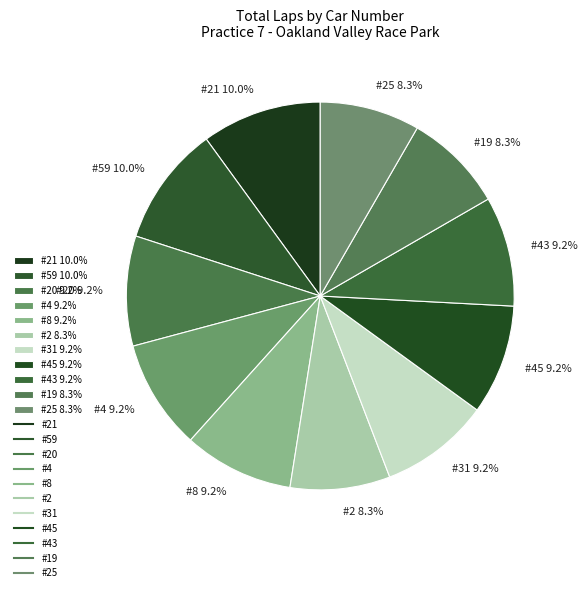

How much of the chart is everything except #45 9.2%?

90.8%